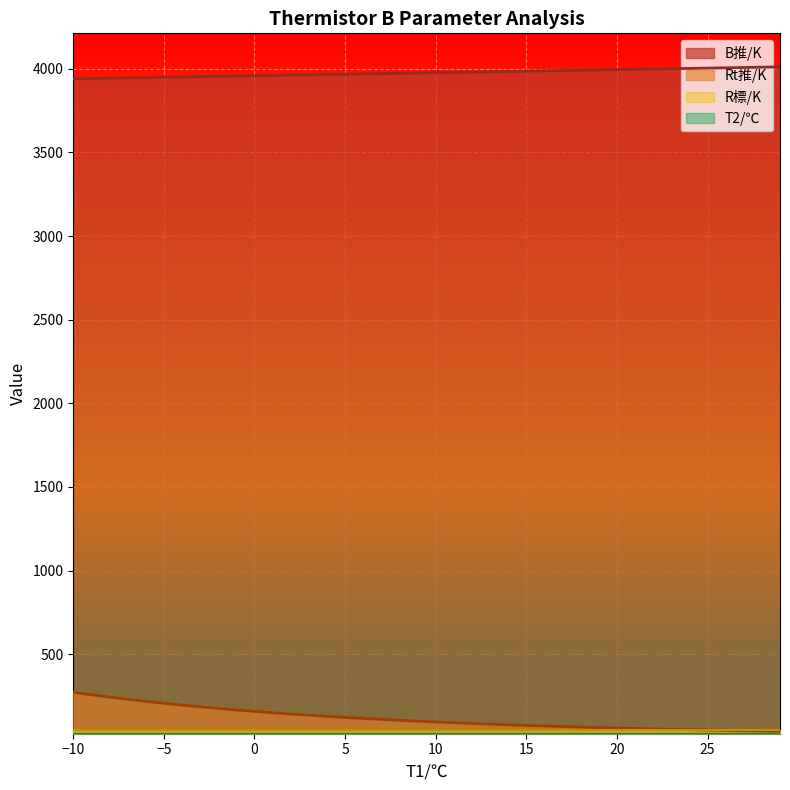

True or false: Rt推/K has a value of 128.8 at 4.

True